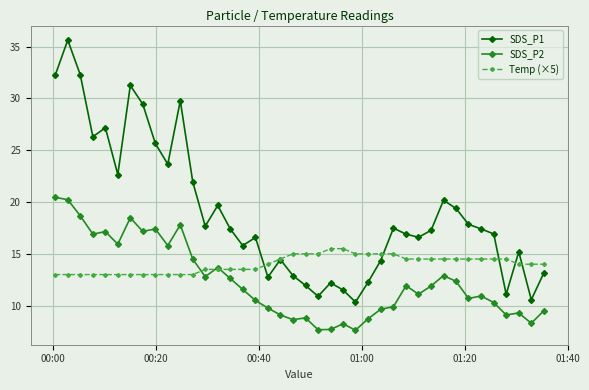

Rank the series by their maximum value, from lowest to highest.

Temp (×5), SDS_P2, SDS_P1